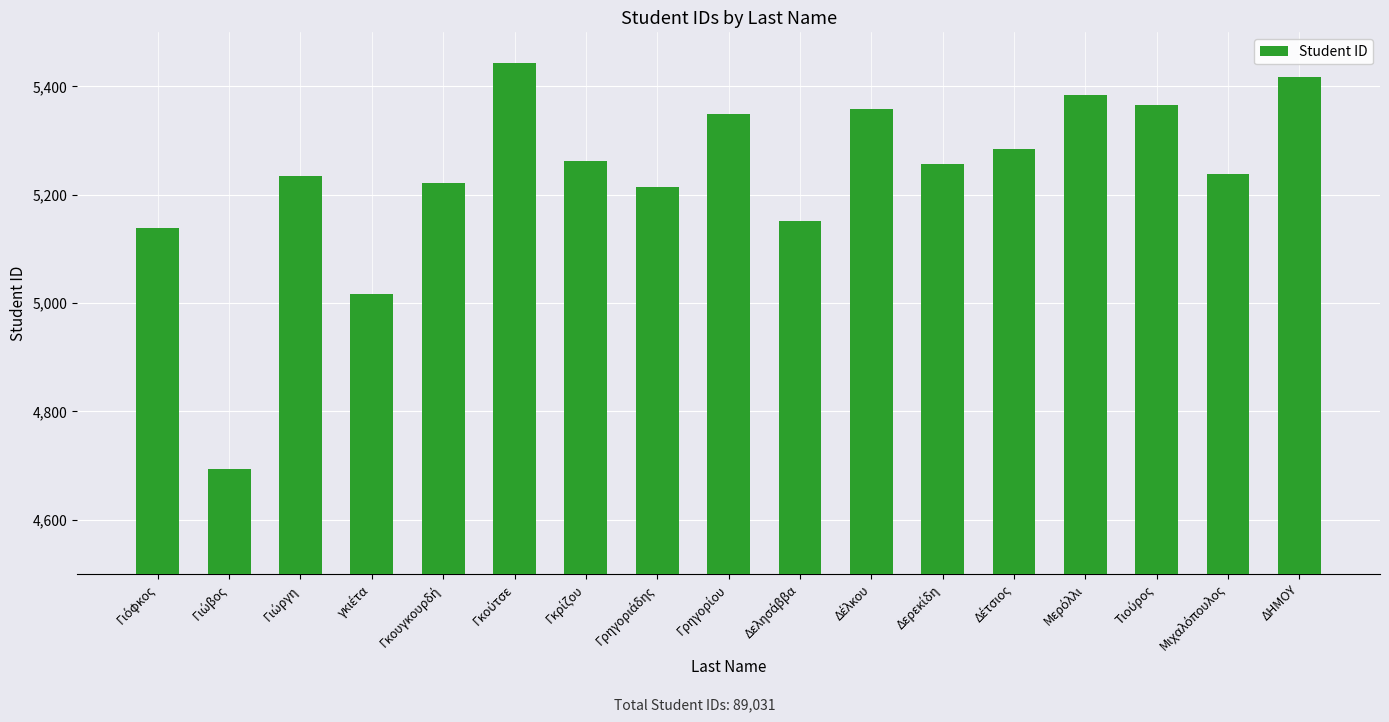

What is the label of the 1st bar from the right?

ΔΗΜΟΥ